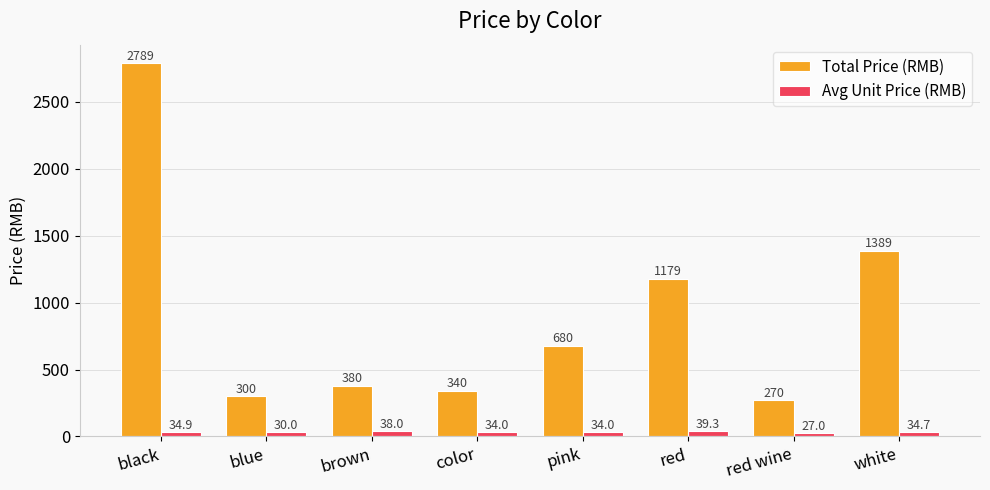

Which series changed the most between color and pink?

Total Price (RMB)